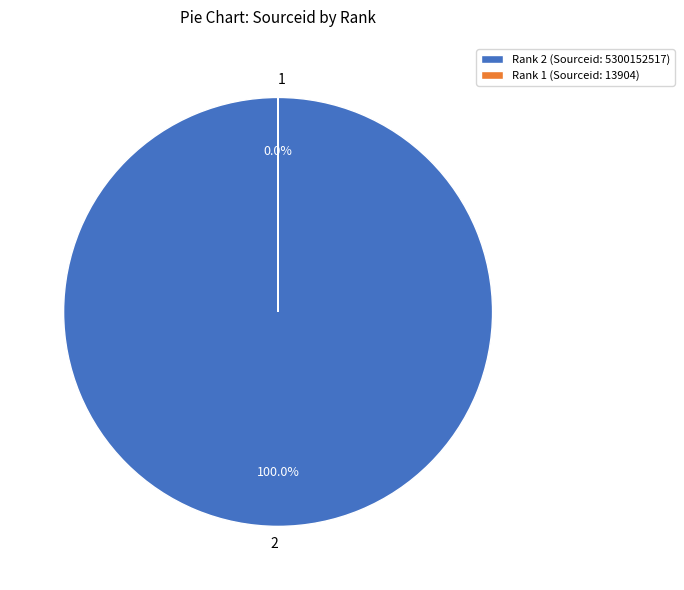

To the nearest percent, what percentage of the pie is 2?

100%